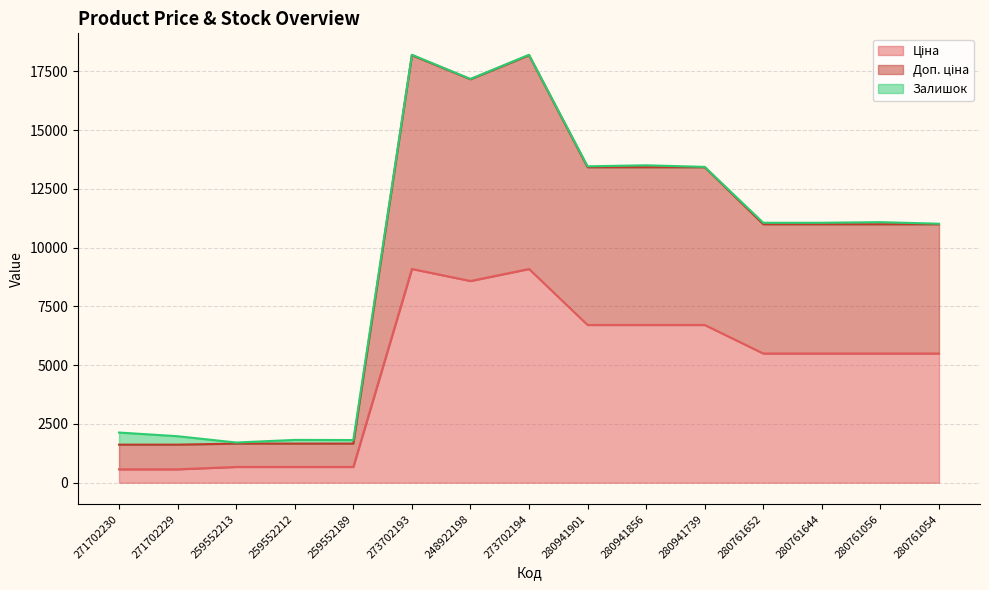

At which category is the sum across all series the highest?

273702193